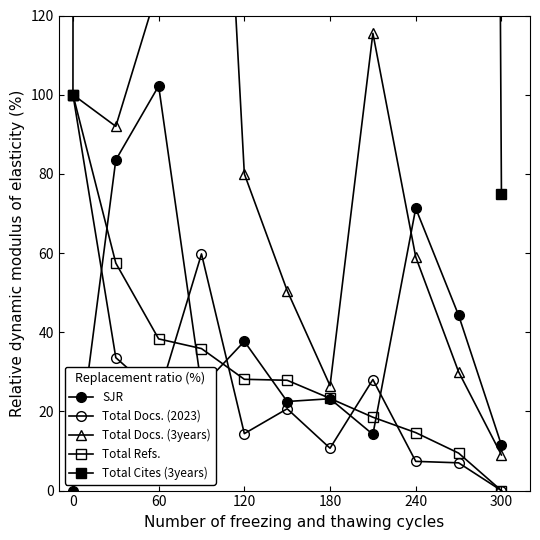

Does the chart have visible grid lines?

No